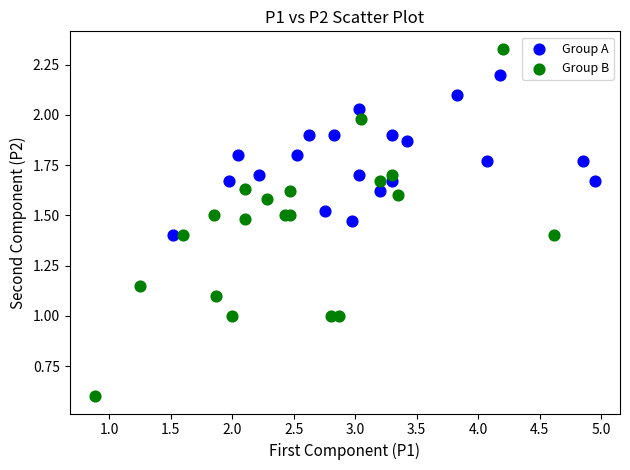

Which series reaches the minimum Y coordinate?

Group B